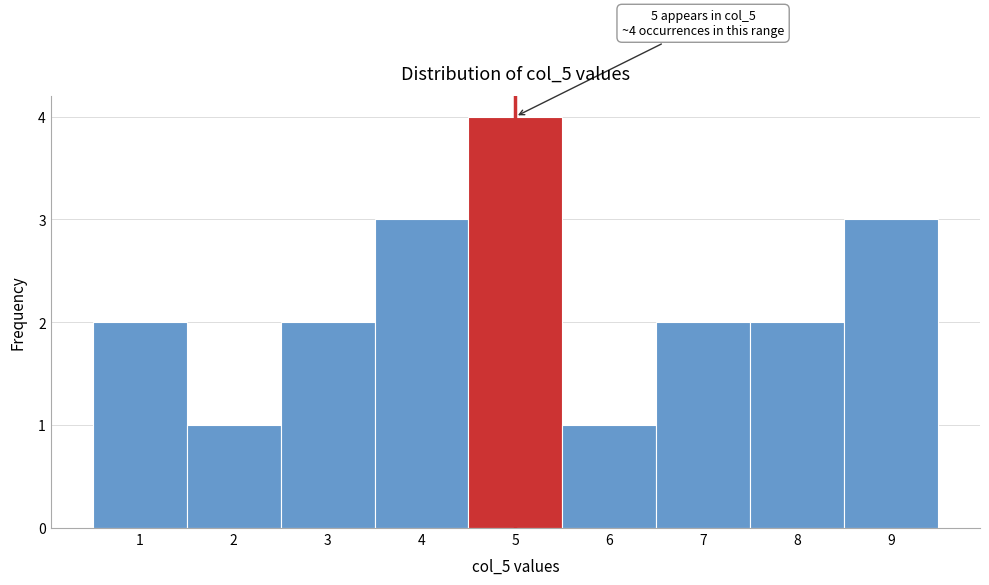

Reading left to right, extract all data points from this chart.

2	1	2	3	4	1	2	2	3